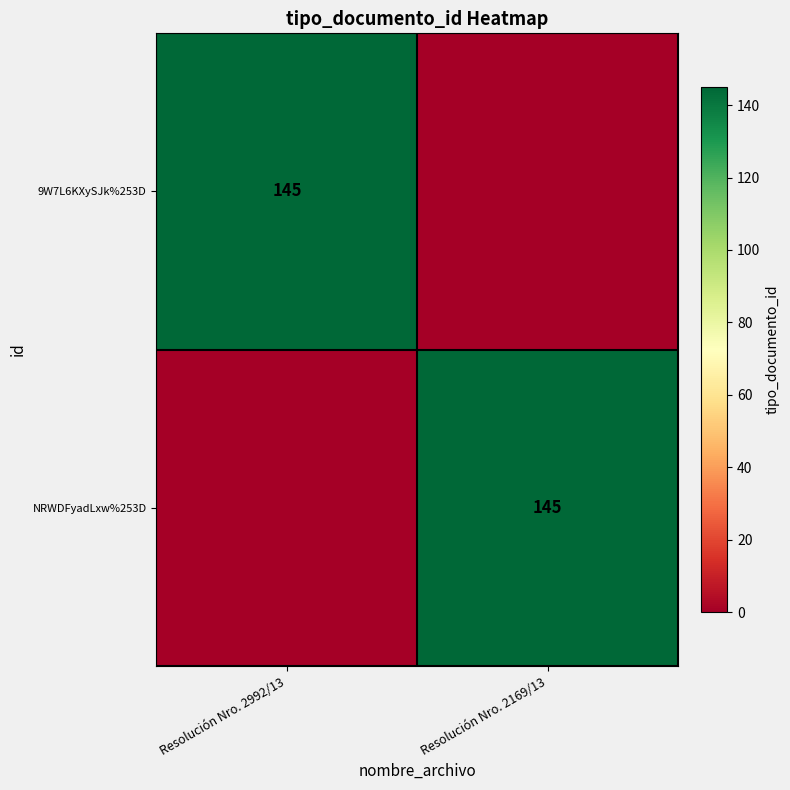

Is it true that 9W7L6KXySJk%253D equals 145 at Resolución Nro. 2992/13?

True